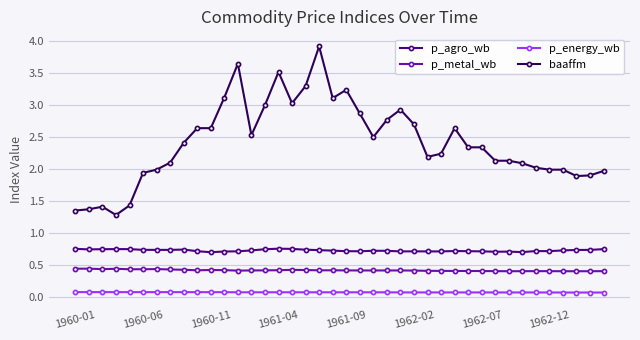

True or false: p_metal_wb and p_agro_wb cross at least once.

False